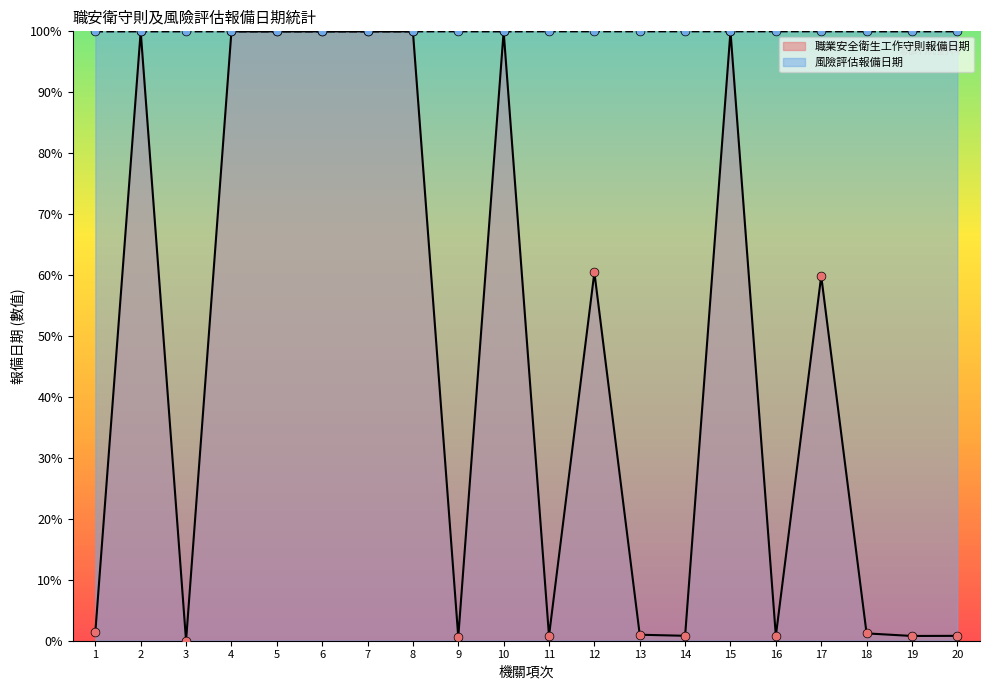

Which series has the largest total across all categories?

風險評估報備日期